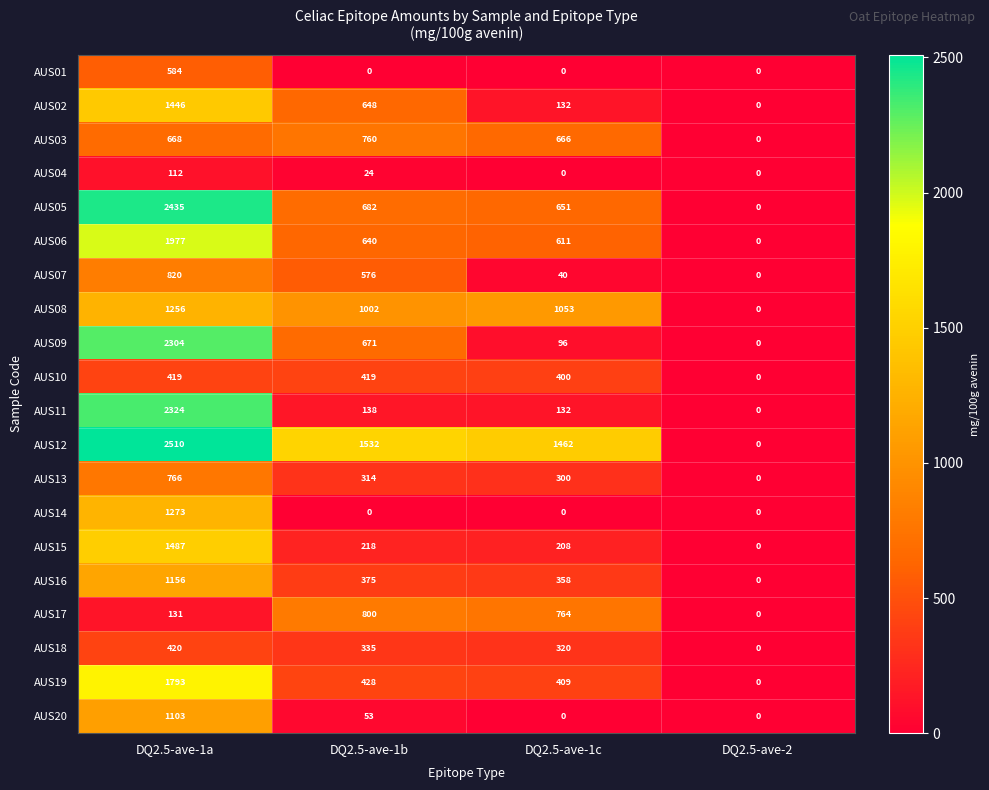

Where is AUS11 nearest to the value 1162?

DQ2.5-ave-1b